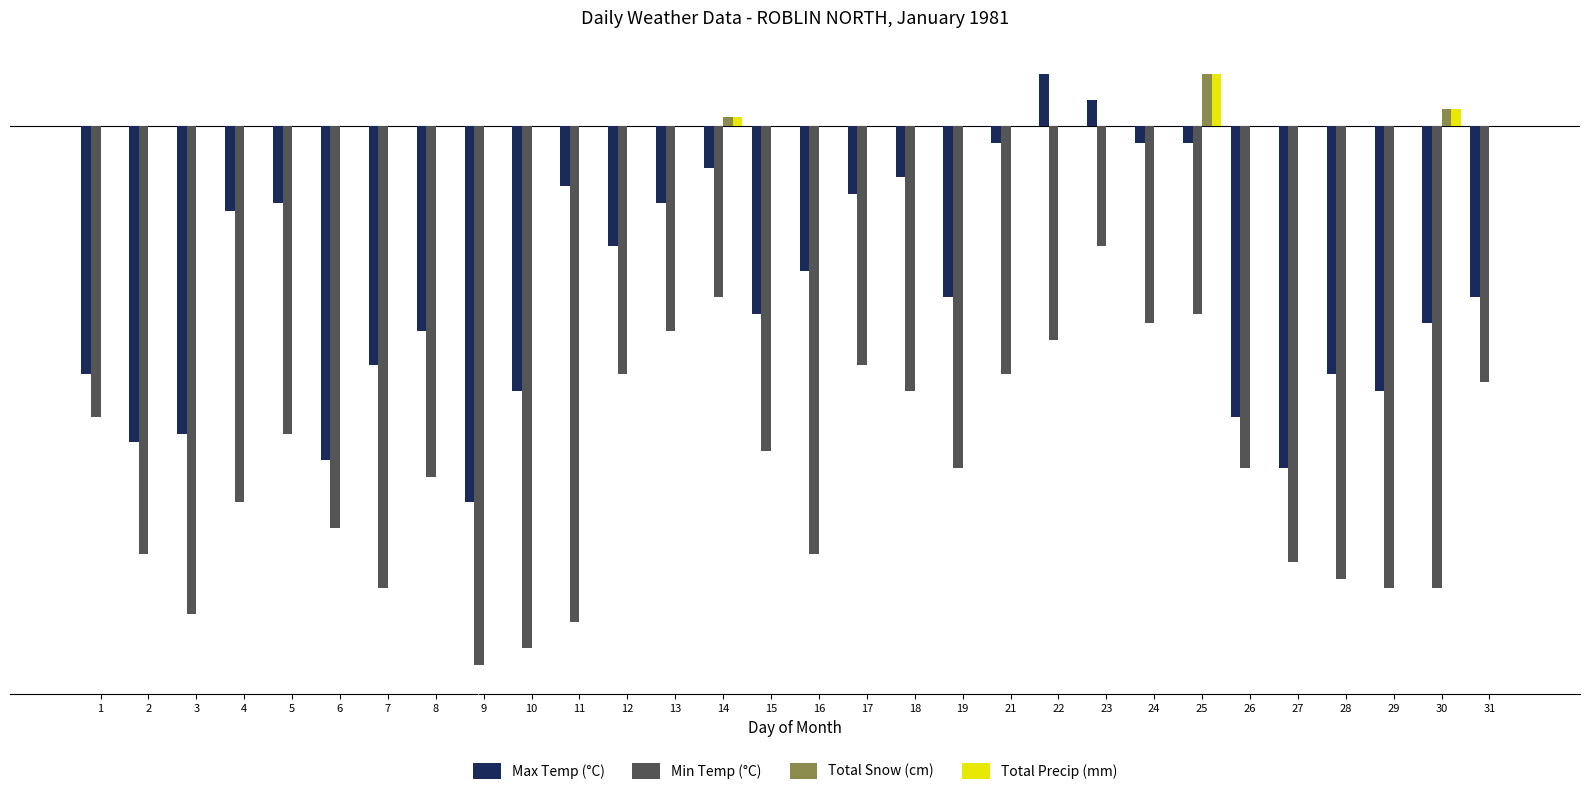

At which label does Total Precip (mm) reach its peak?

25